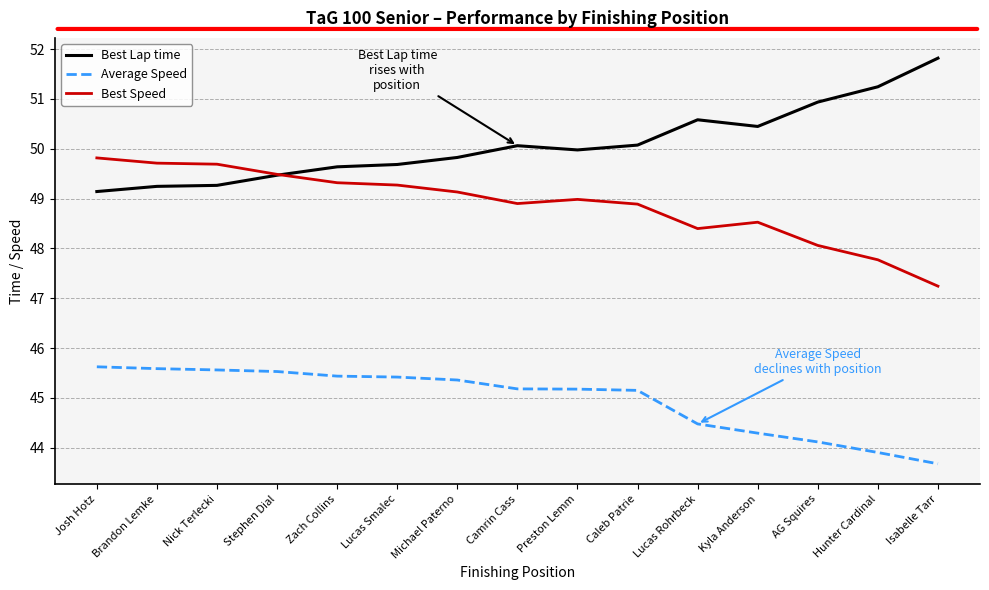

What is the difference between the Average Speed values at Michael Paterno and Caleb Patrie?

0.2